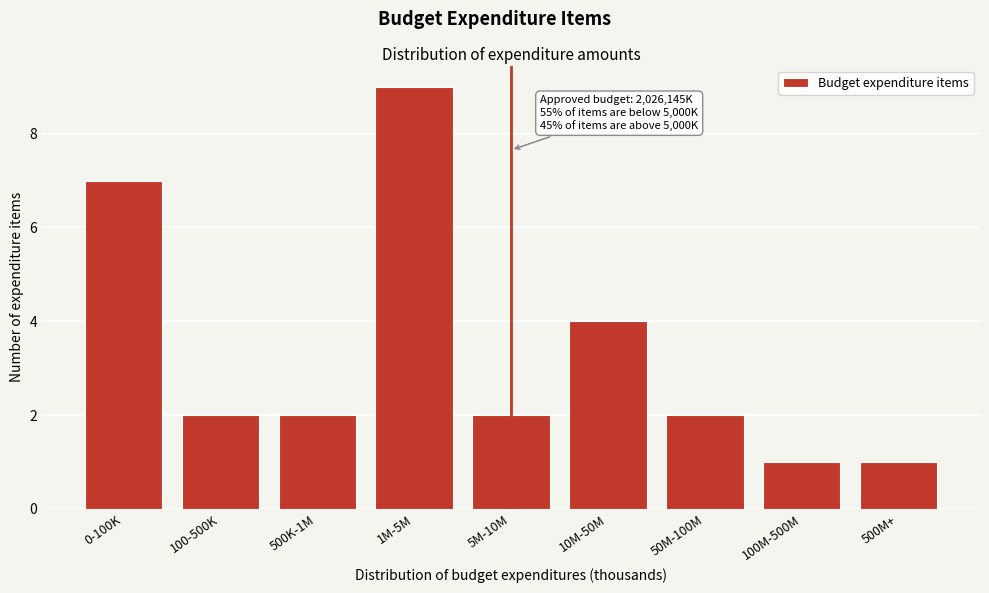

Reading left to right, extract all data points from this chart.

0-100K=7	100-500K=2	500K-1M=2	1M-5M=9	5M-10M=2	10M-50M=4	50M-100M=2	100M-500M=1	500M+=1